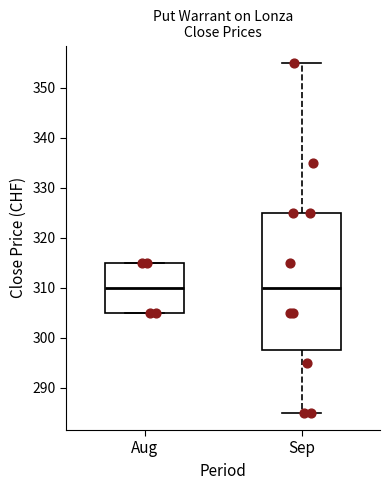

Reading left to right, read every box against the y-axis: the position of its median line, the range the box covers, and the ends of its whiskers. The values are not printed on the chart, so give them approximately, as read against the axis.

Aug: median 310, box 305 to 315, whiskers 305 to 315
Sep: median 310, box 298 to 325, whiskers 285 to 355